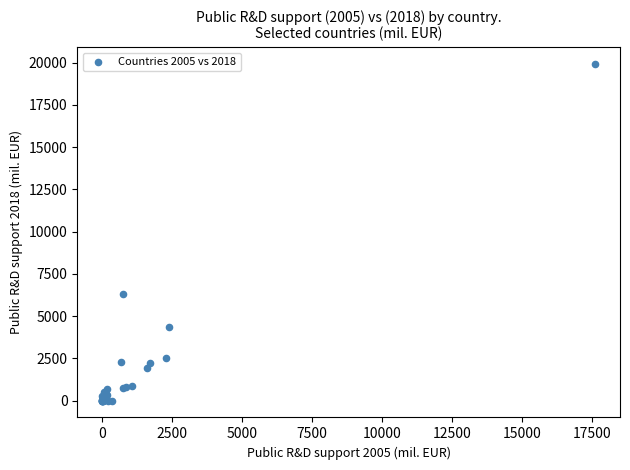

What Y value in the scatter plot is closest to 9963?

6291.5